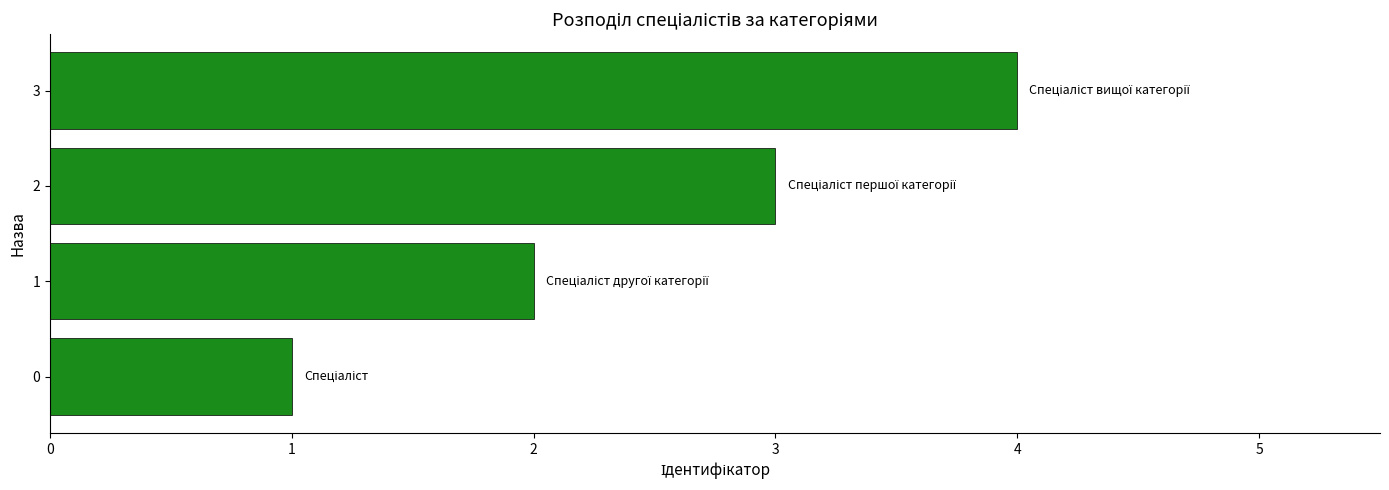

Rank the categories by value from lowest to highest.

0, 1, 2, 3